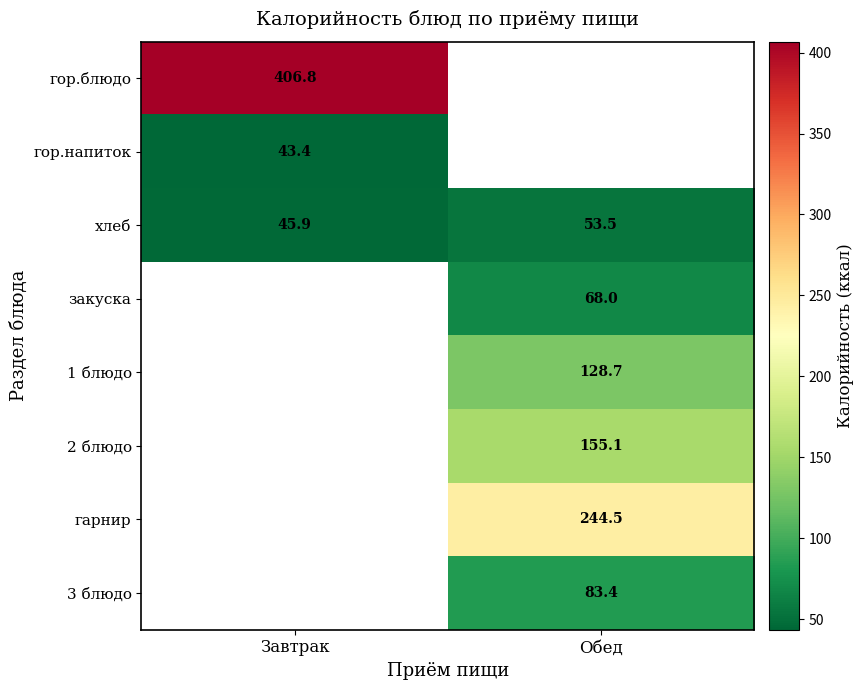

At which label is хлеб closest to 49?

Завтрак